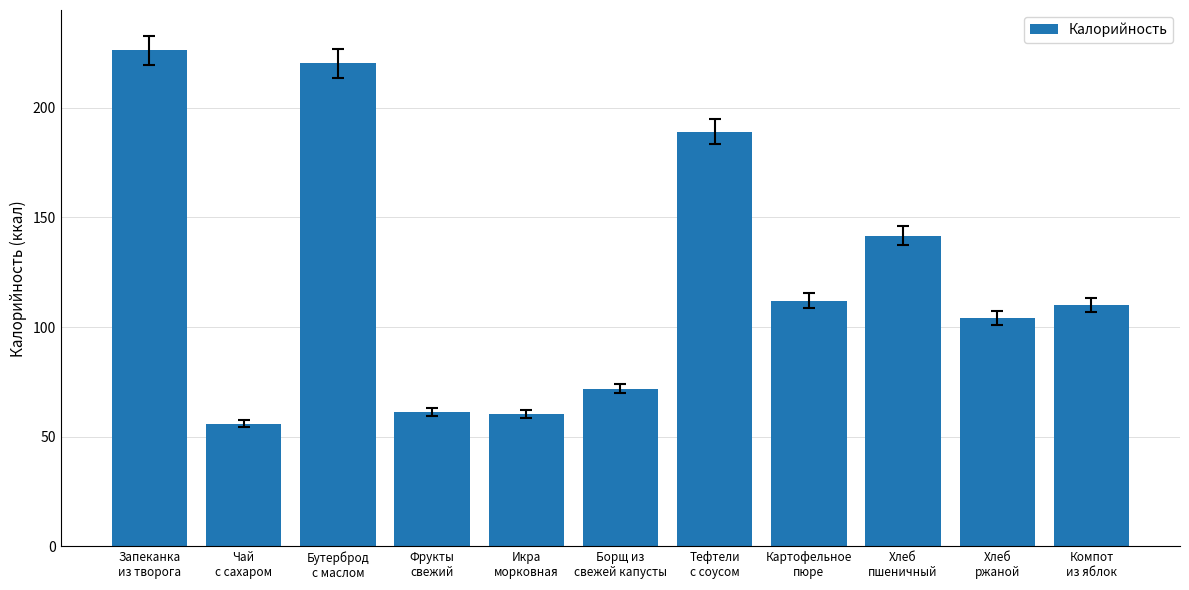

The value at Хлеб
пшеничный is 187.1. True or false?

False